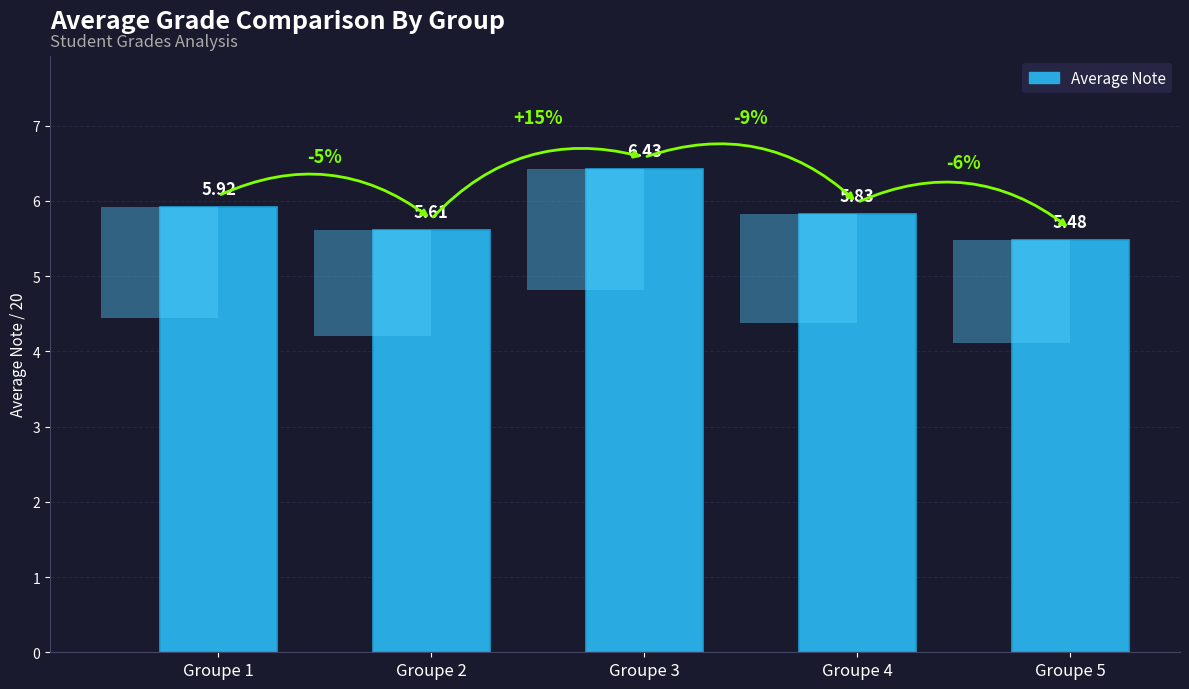

List the labels in order of value, largest first.

Groupe 3, Groupe 1, Groupe 4, Groupe 2, Groupe 5